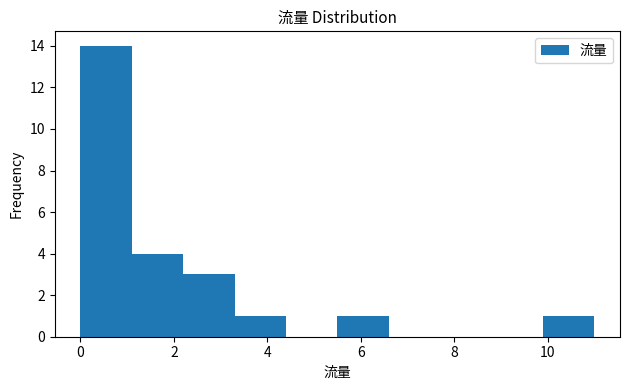

Reading left to right, list every bar in this chart as the range it spans on the x-axis followed by its height. Neither the bar edges nor the heights are printed on the chart, so give them approximately, as read against the axes.

0.0 to 1.1: 14
1.1 to 2.2: 4
2.2 to 3.3: 3
3.3 to 4.4: 1
4.4 to 5.5: 0
5.5 to 6.6: 1
6.6 to 7.7: 0
7.7 to 8.8: 0
8.8 to 9.9: 0
9.9 to 11.0: 1